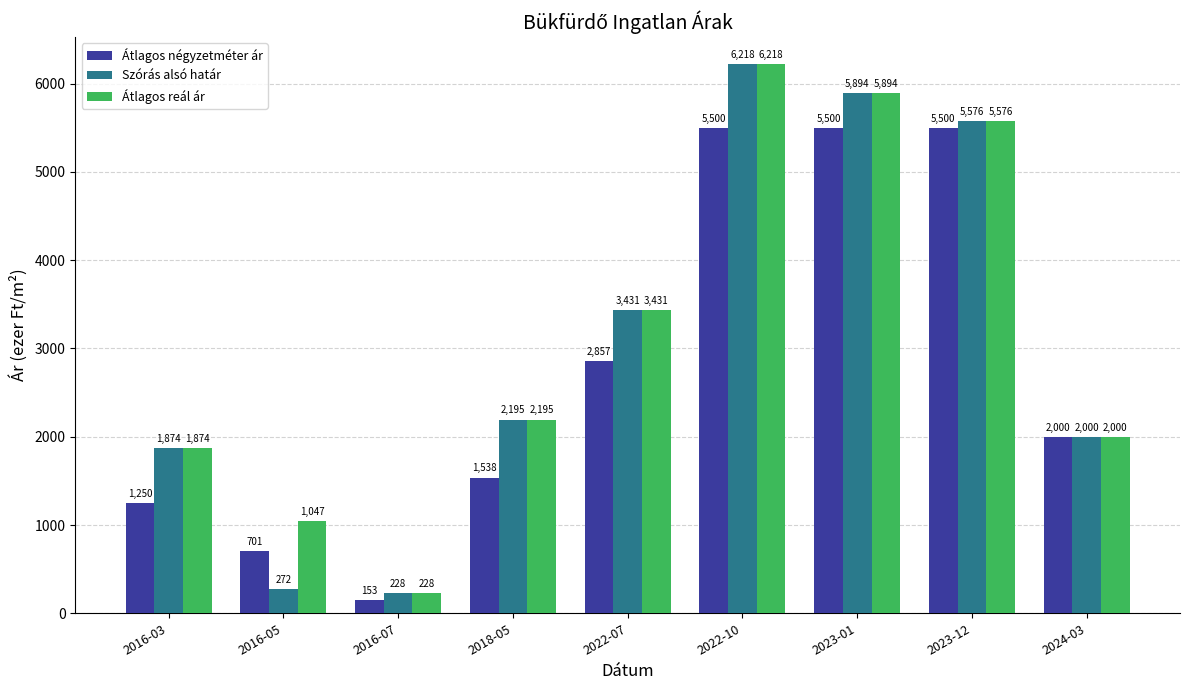

What is the difference between the maximum and minimum values in the Átlagos négyzetméter ár series?

5347